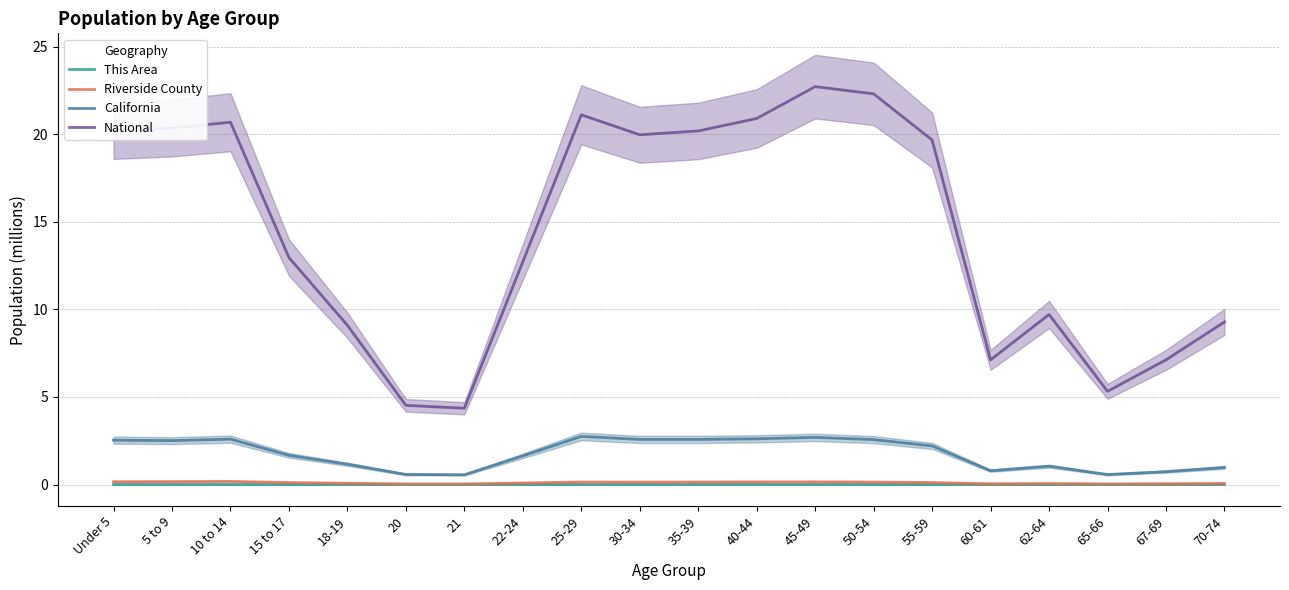

Which label corresponds to the largest value in the chart?

45-49